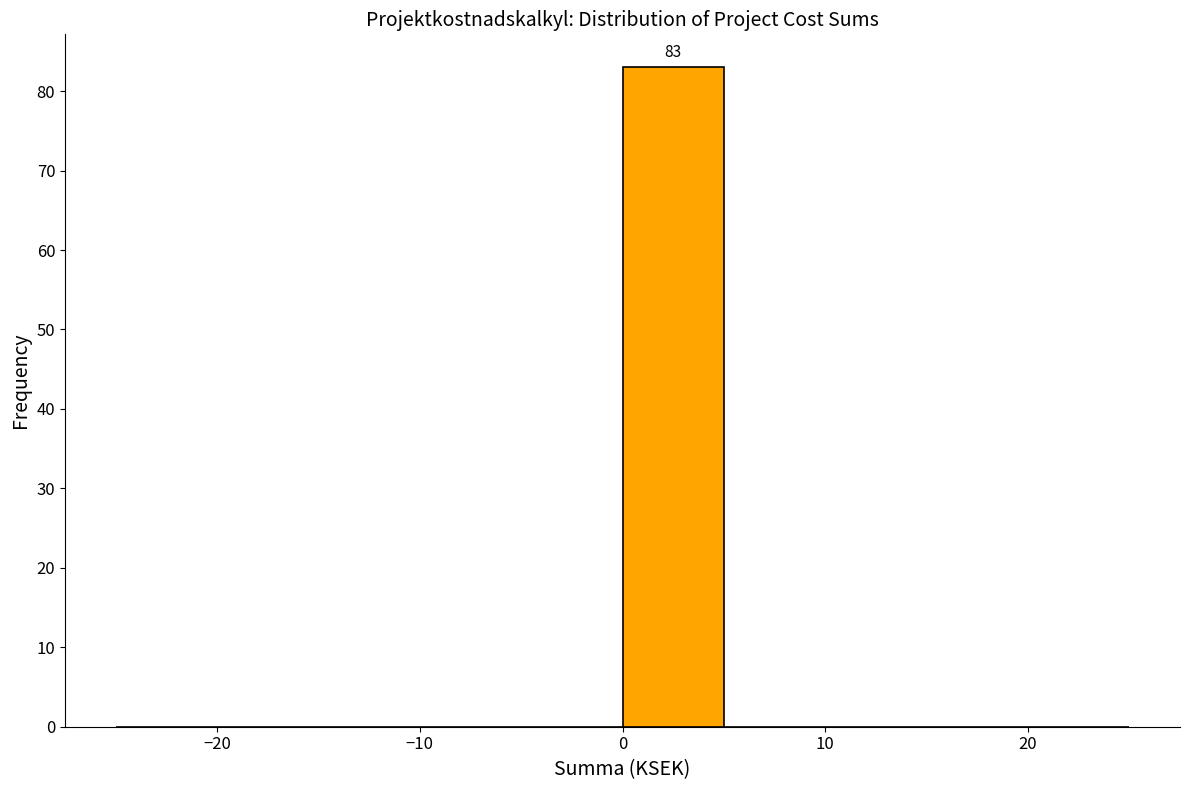

Over which range of the x-axis is the bar tallest?

0 to 5